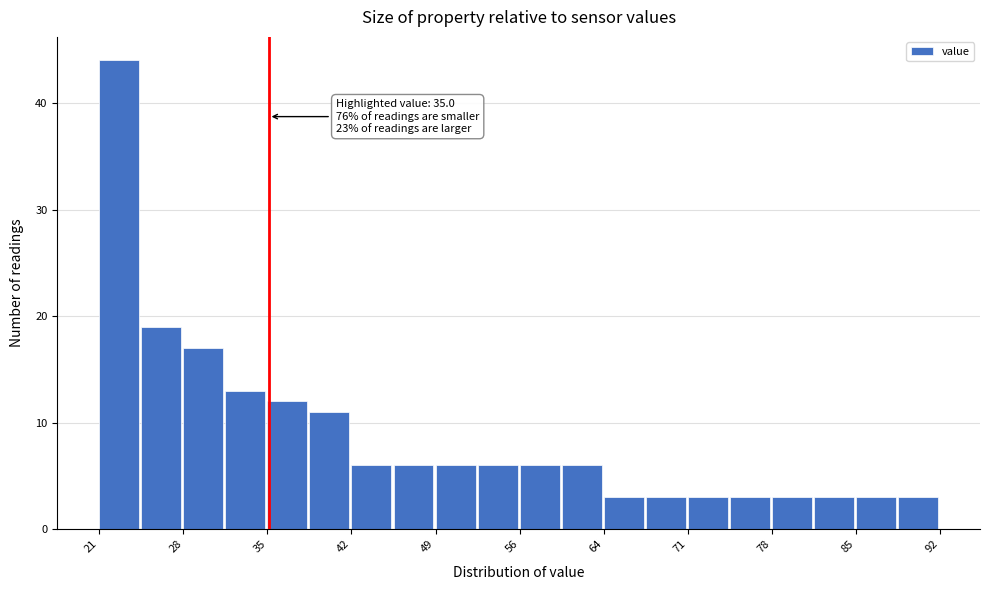

Read against the x-axis, roughly where is the centre of the tallest bar?

22